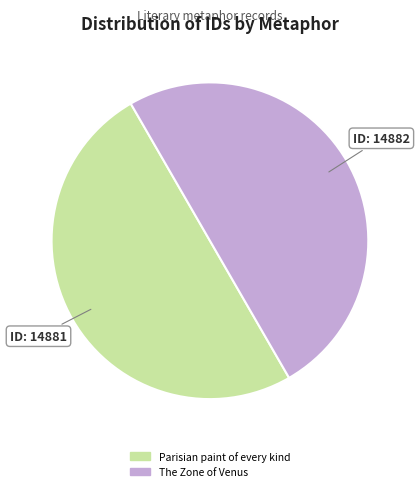

The The Zone of Venus slice represents 50% of the pie. True or false?

True